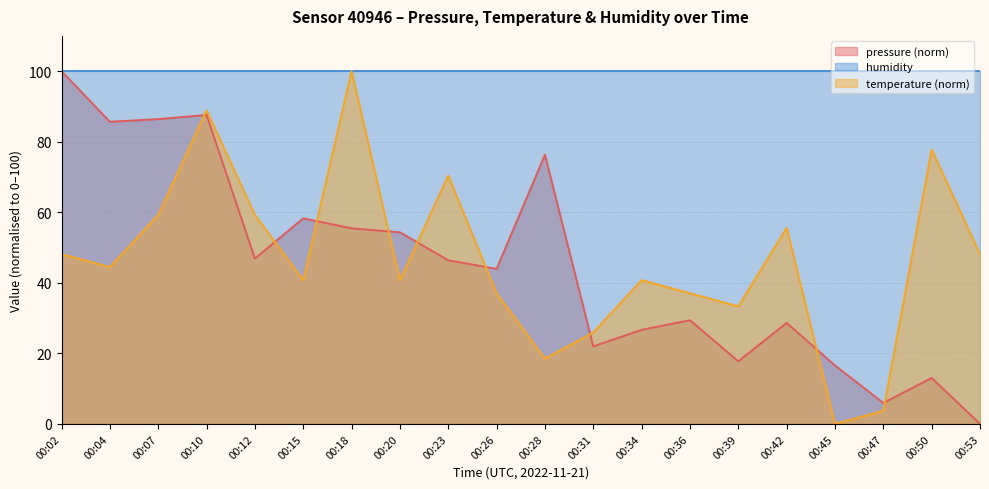

What is the sum of all pressure values?

901.2